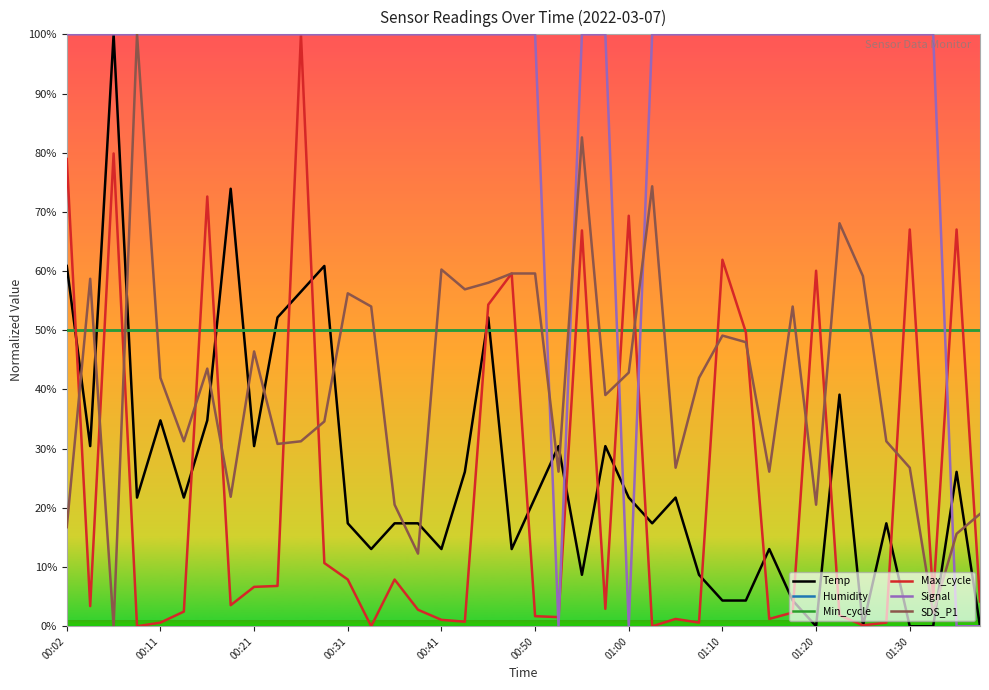

How many intersections are there between Signal and Humidity?

5